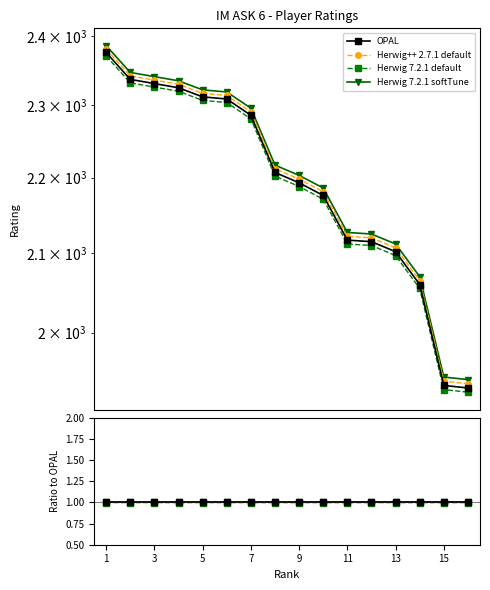

The Herwig++ 2.7.1 default series shows 1.0 at 9. True or false?

True